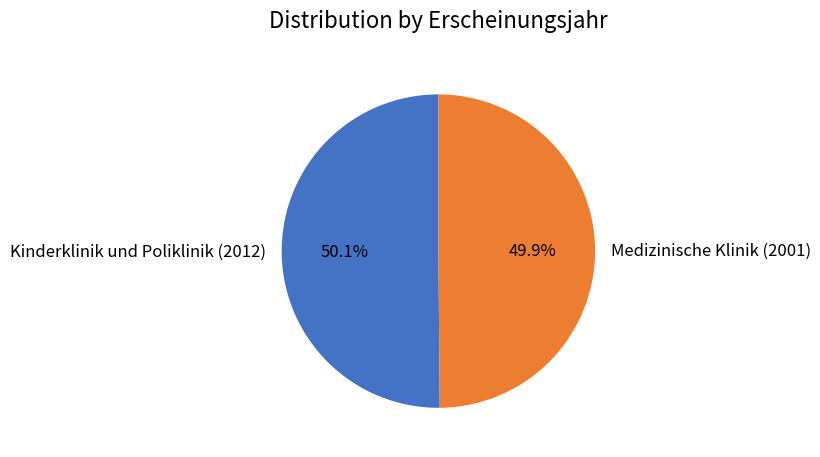

What percentage do Kinderklinik und Poliklinik (2012) and Medizinische Klinik (2001) together represent?

100.0%